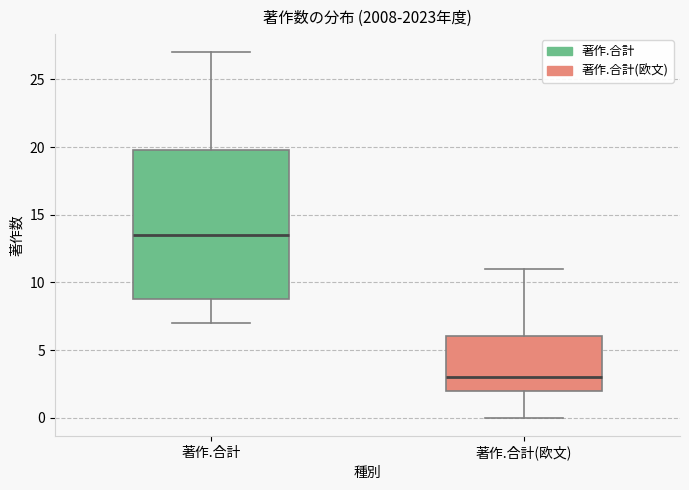

Reading left to right, transcribe this box plot: for each box, give where its median line is, the range the box spans, and where its two whiskers end, as read against the y-axis. The values are not printed on the chart, so give them approximately, as read against the axis.

著作.合計: median 13.5, box 9.0 to 20.0, whiskers 7.0 to 27.0
著作.合計(欧文): median 3.0, box 2.0 to 6.0, whiskers 0.0 to 11.0